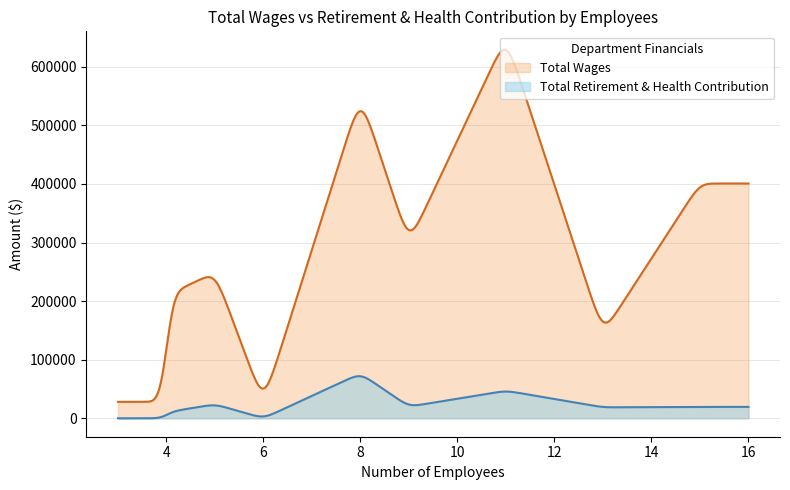

What is the highest value of the Total Retirement & Health Contribution series?

71823.3